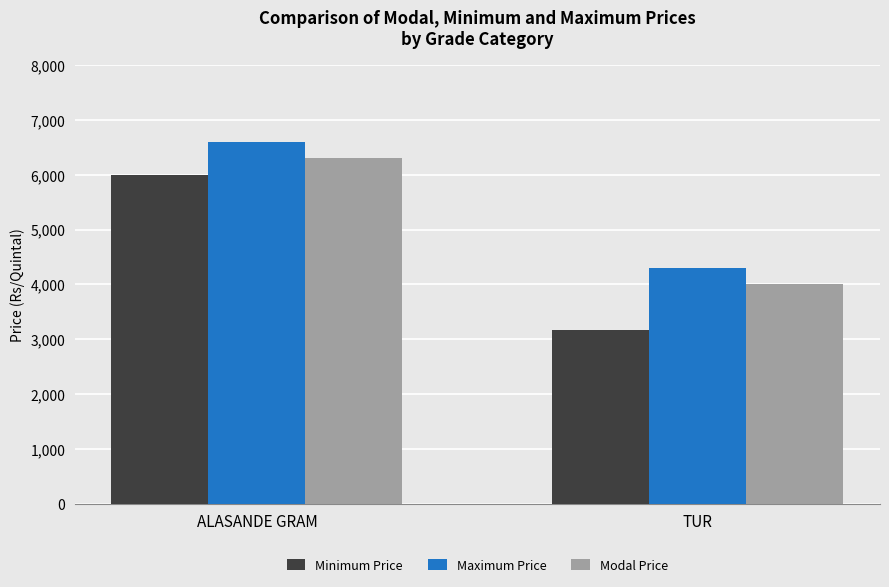

What are all the series names shown in the legend?

Minimum Price, Maximum Price, Modal Price